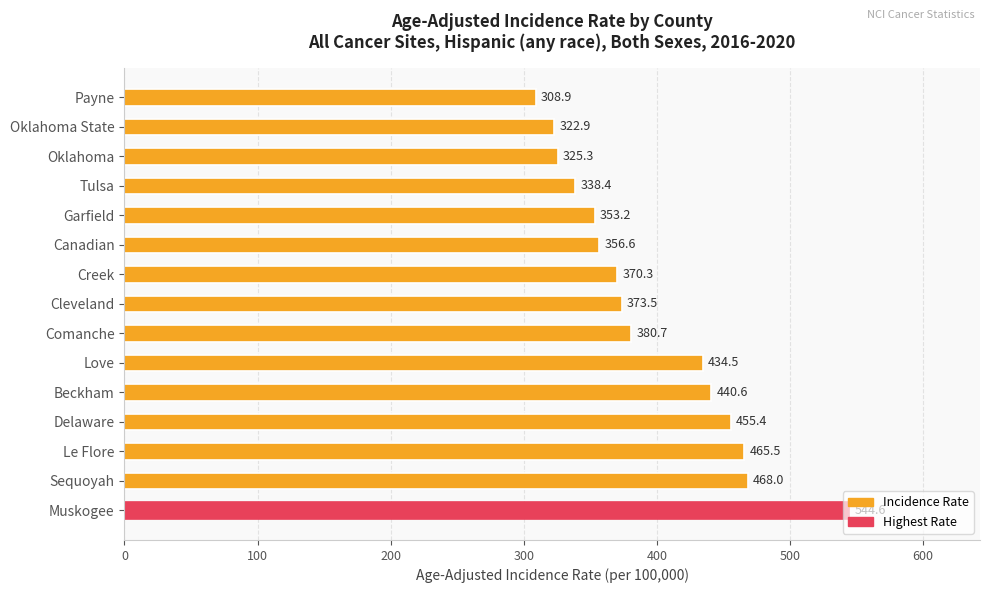

What is the maximum value shown in the chart?

544.6